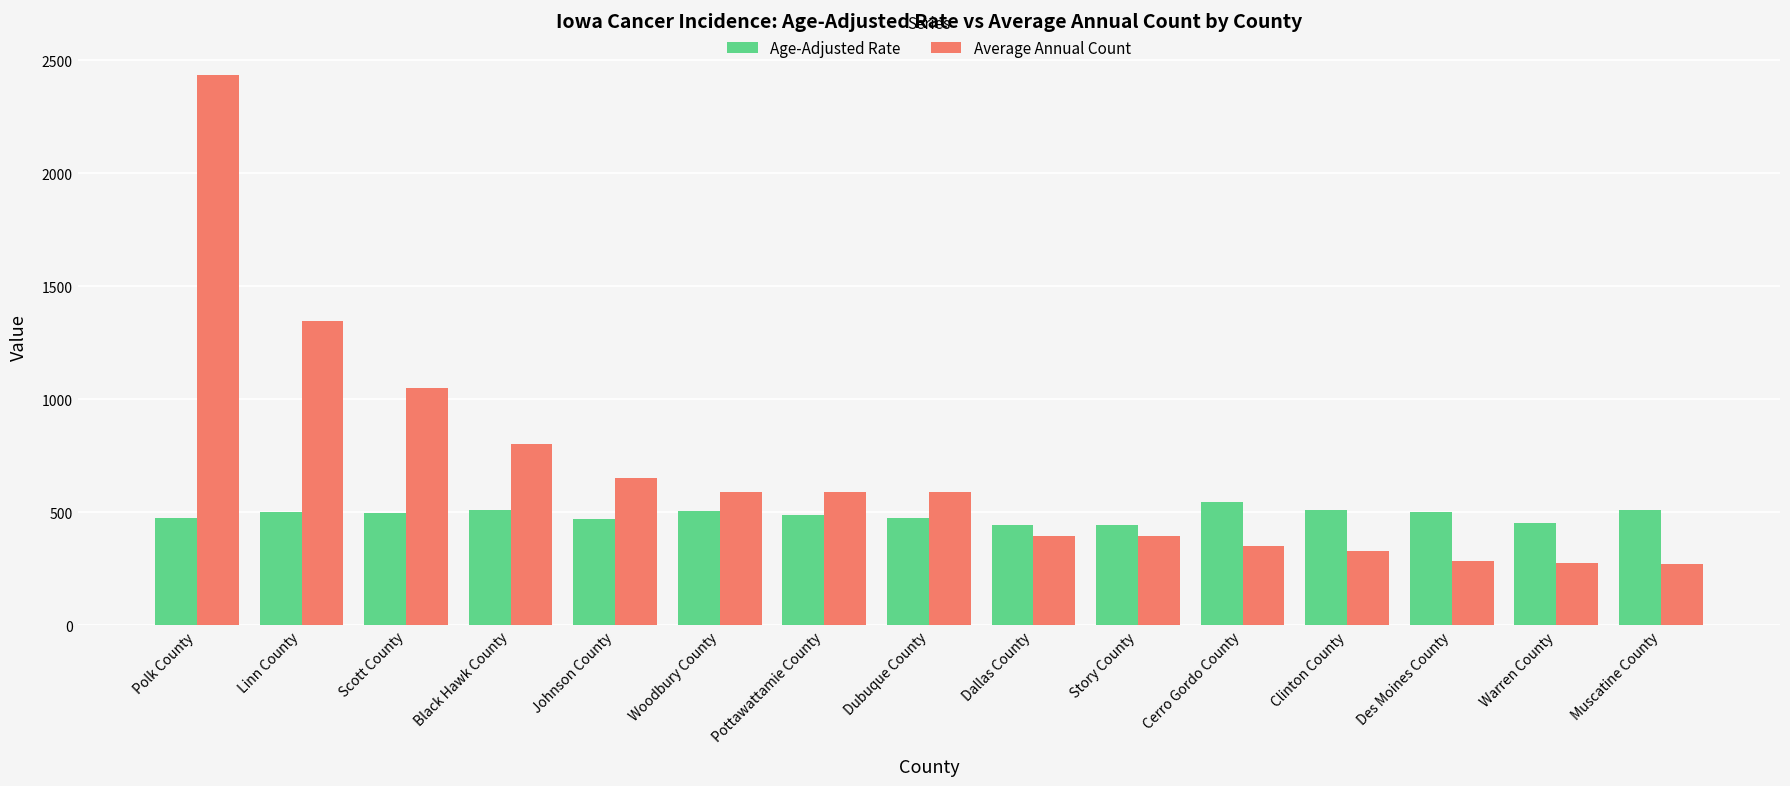

List the series in order of their peak value, lowest first.

Age-Adjusted Rate, Average Annual Count